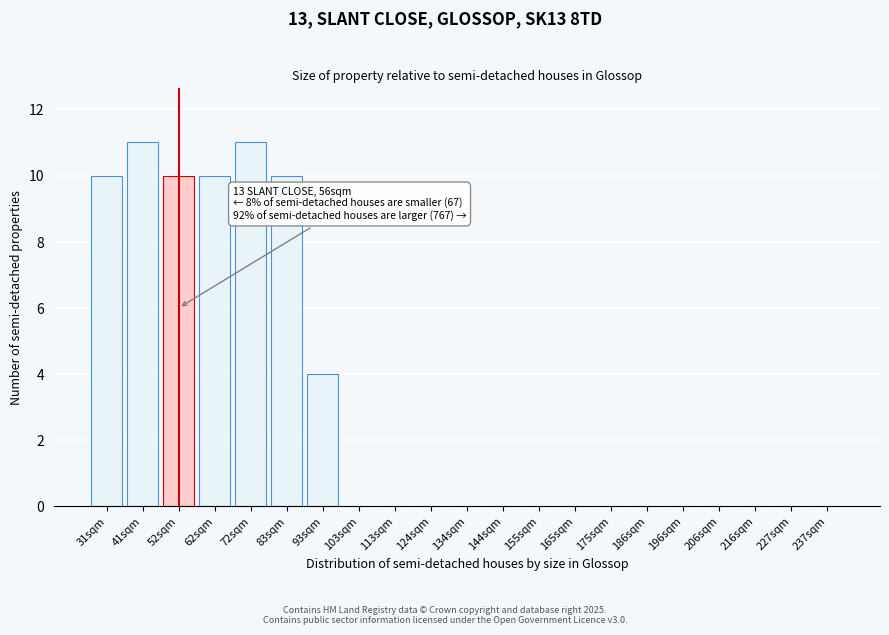

Reading left to right, what are all the values shown in this chart?

31sqm=10	41sqm=11	52sqm=10	62sqm=10	72sqm=11	83sqm=10	93sqm=4	103sqm=0	113sqm=0	124sqm=0	134sqm=0	144sqm=0	155sqm=0	165sqm=0	175sqm=0	186sqm=0	196sqm=0	206sqm=0	216sqm=0	227sqm=0	237sqm=0